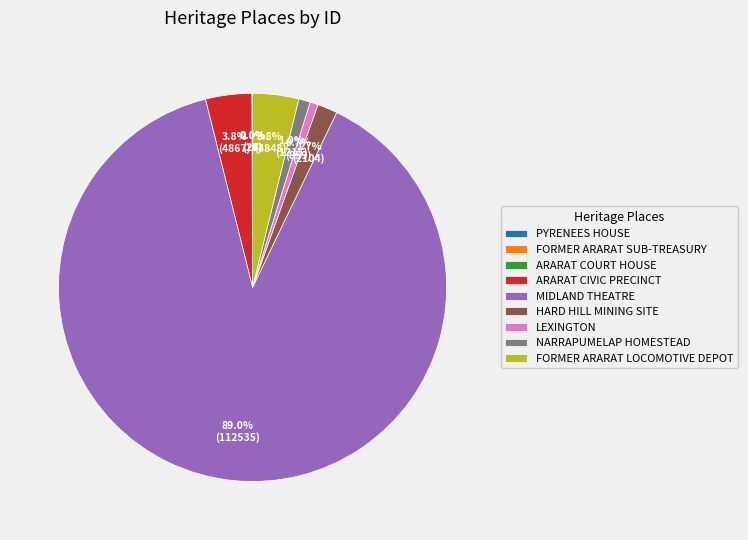

Does MIDLAND THEATRE account for over 50% of the chart?

Yes